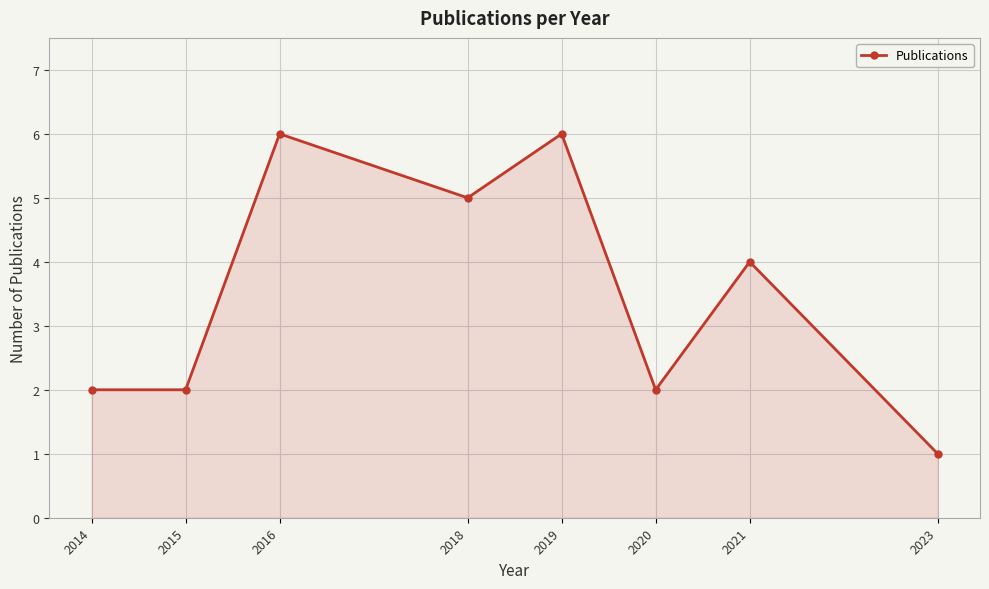

How many points are higher than both their immediate neighbors (excluding endpoints)?

3